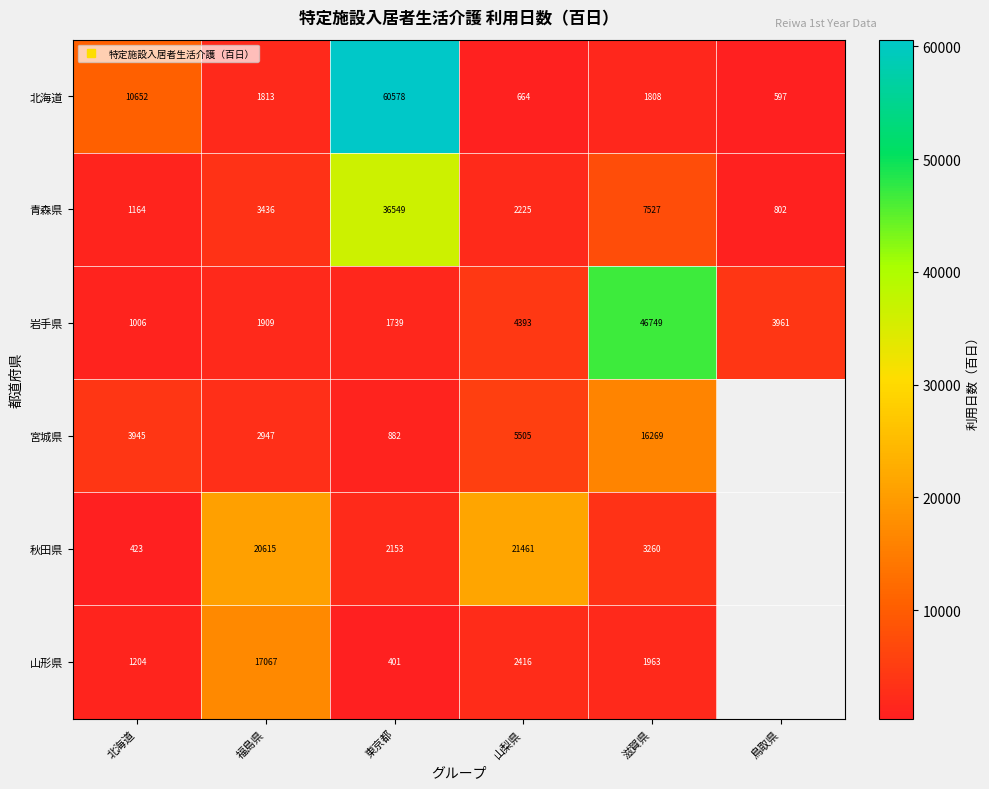

At 滋賀県, list the series in order from largest to smallest.

岩手県, 宮城県, 青森県, 秋田県, 山形県, 北海道